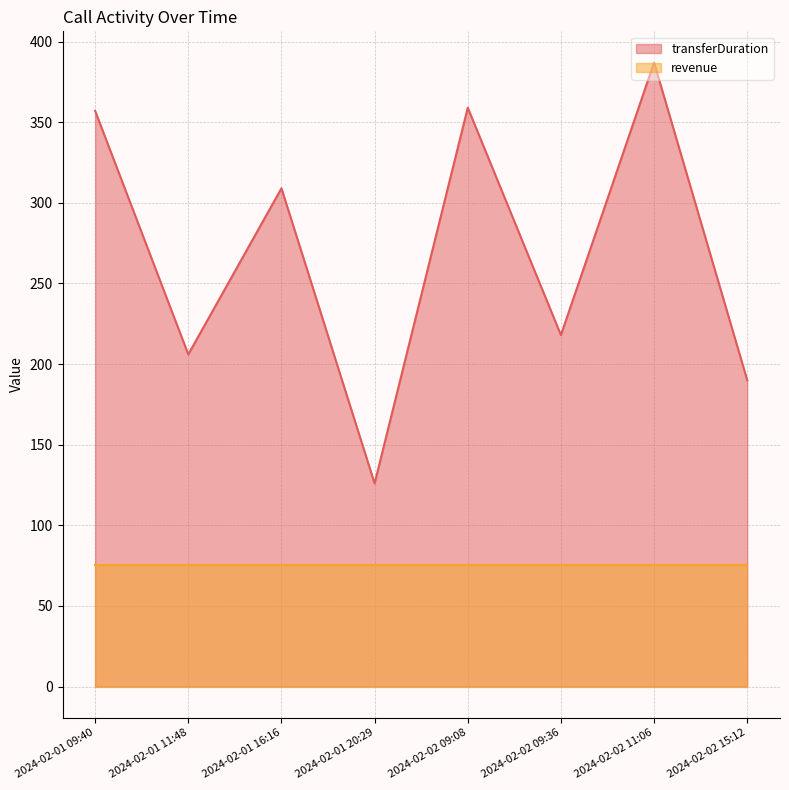

Between 2024-02-02 09:36 and 2024-02-01 16:16, which is larger?

2024-02-01 16:16